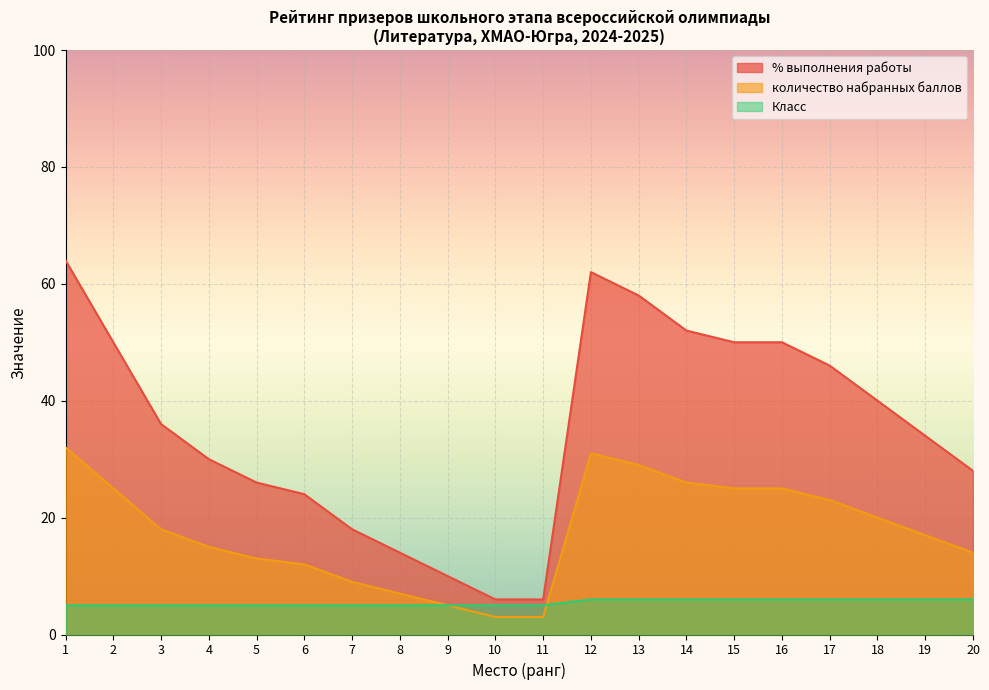

Which series has the widest spread of values?

% выполнения работы